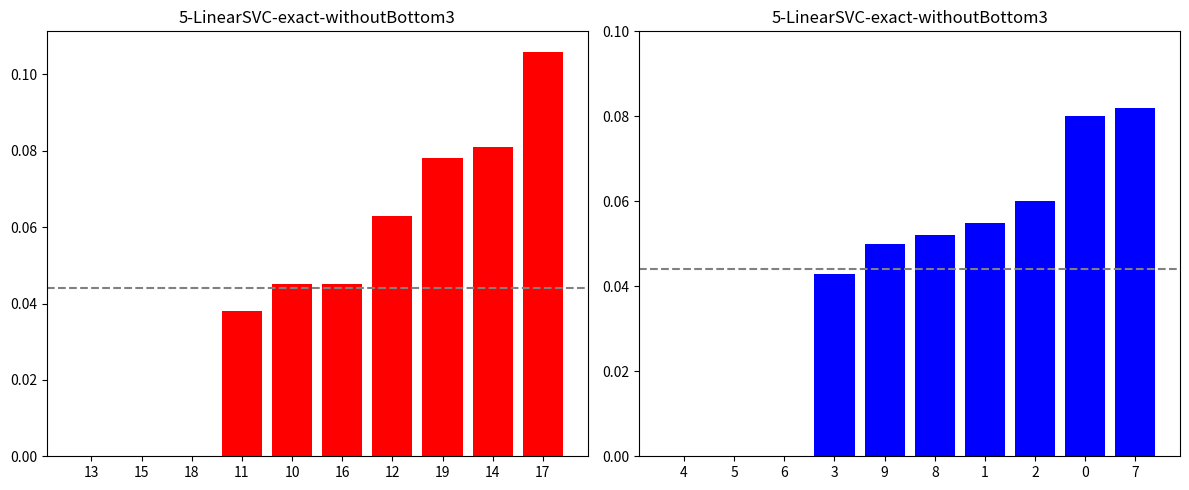

Count the Bestes Ergebnis (left) values in the range 0 to 1.

10